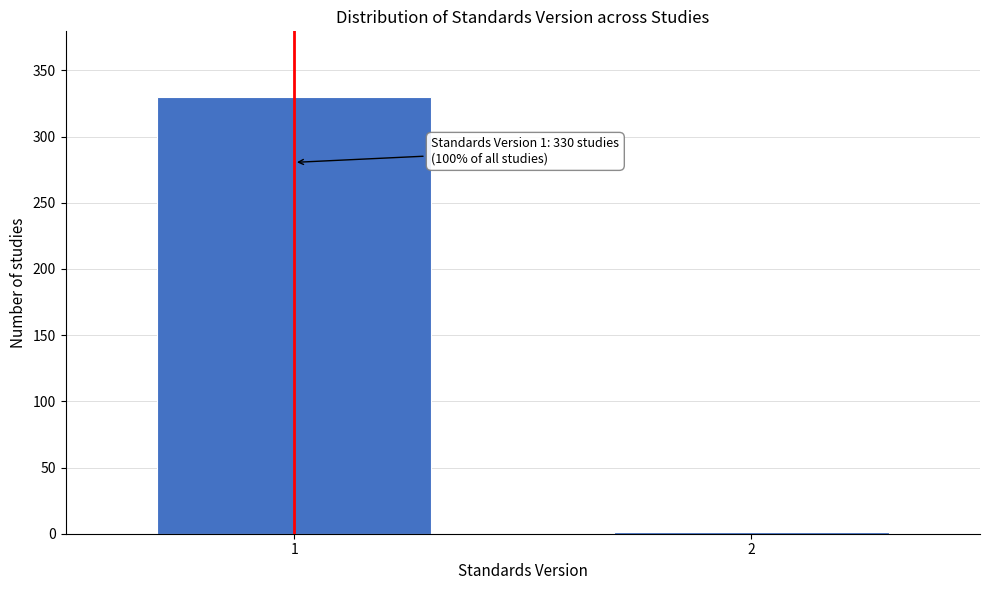

Reading left to right, what are all the values shown in this chart?

1=330	2=1